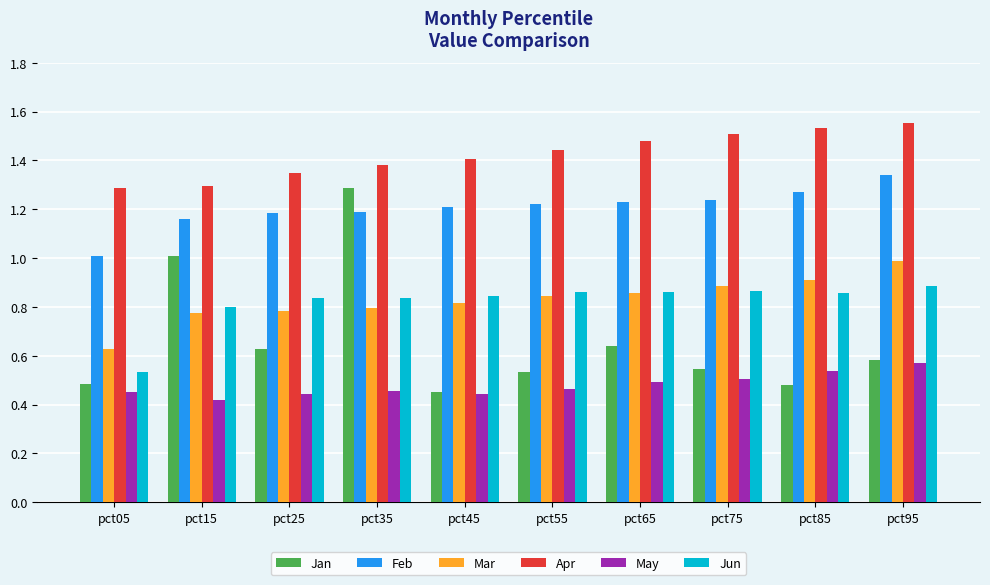

What is the spread (max minus min) of values at pct65?

1.0